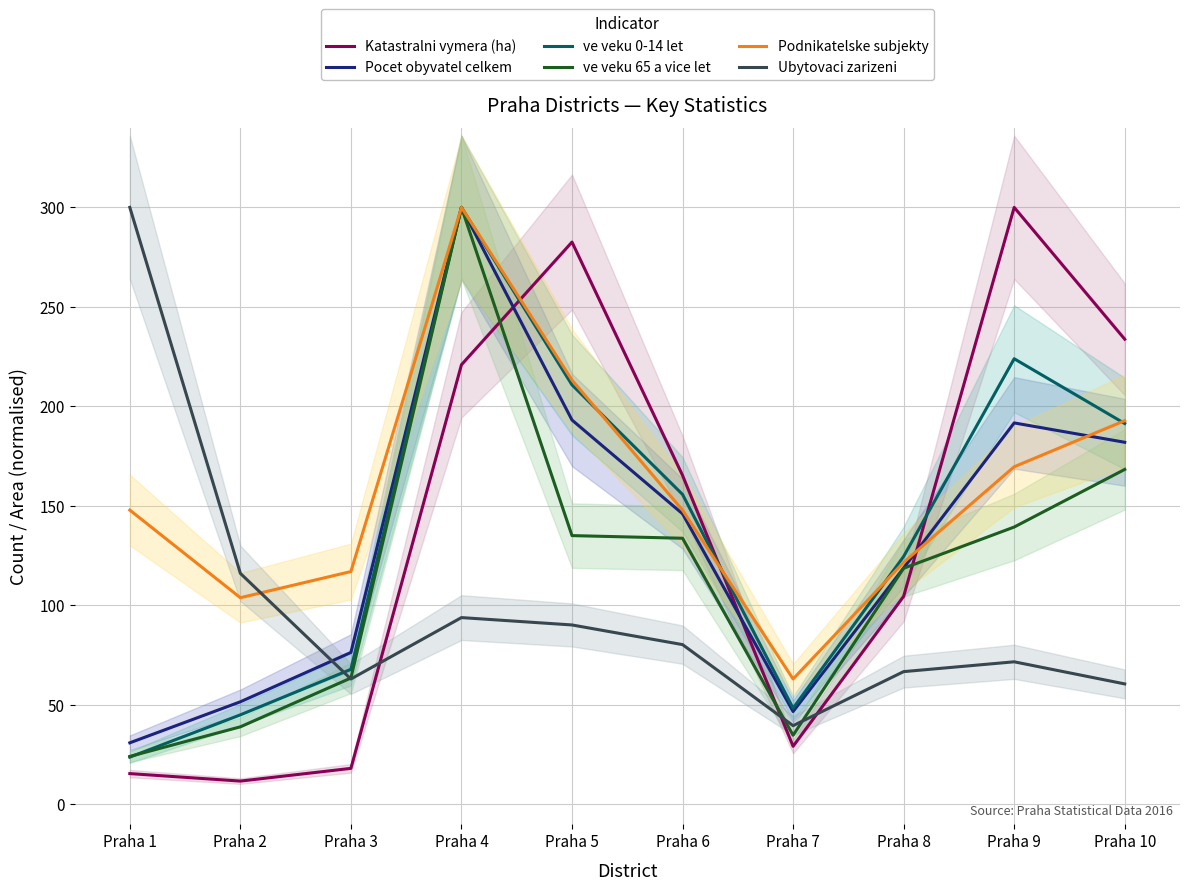

Where is the first local minimum for Ubytovaci zarizeni?

Praha 3